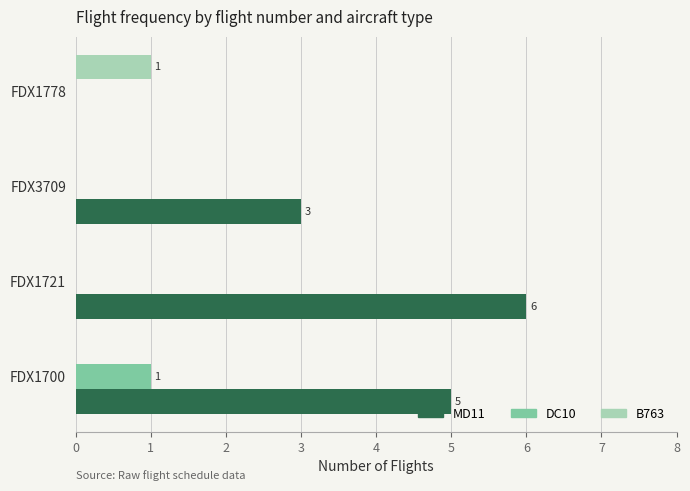

Which series has the widest spread of values?

MD11